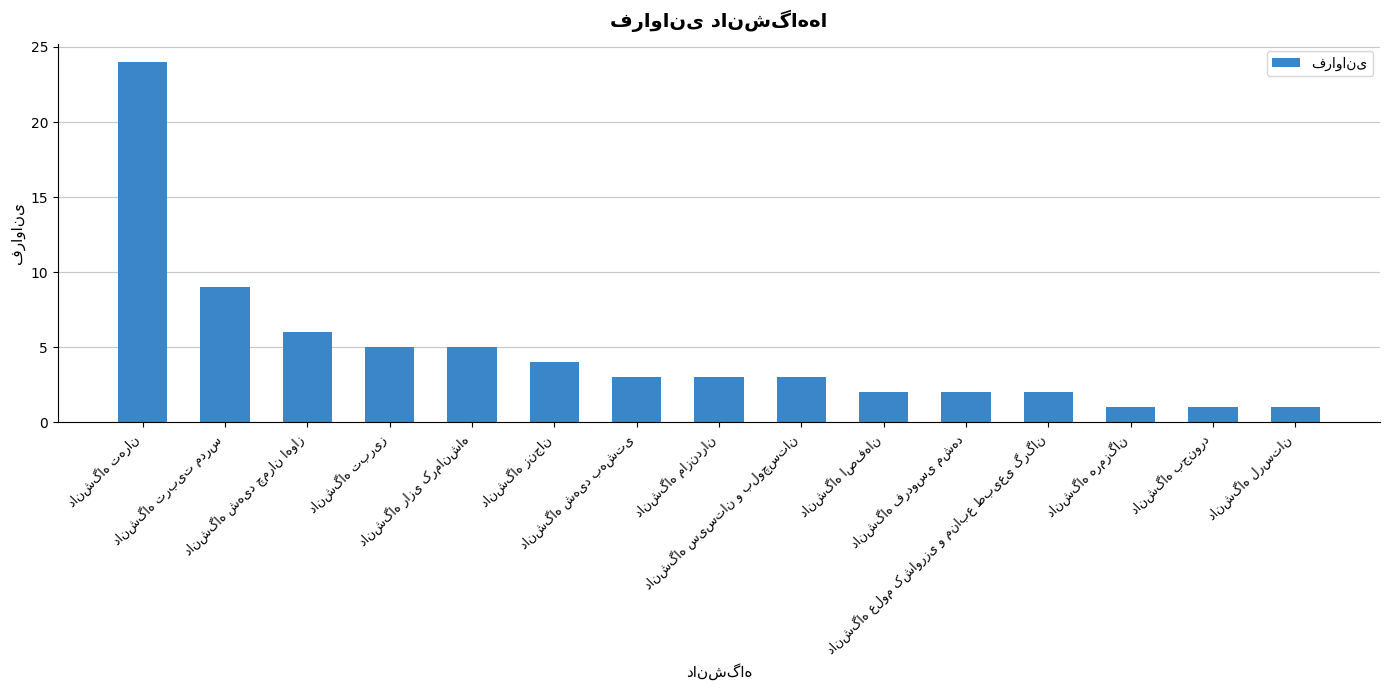

What is the value of the 15th bar from the left?

1